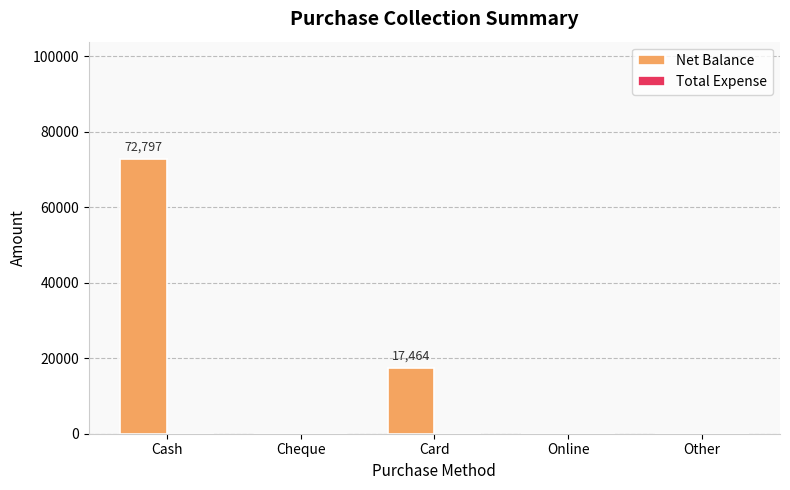

Which label corresponds to the largest value in the chart?

Cash